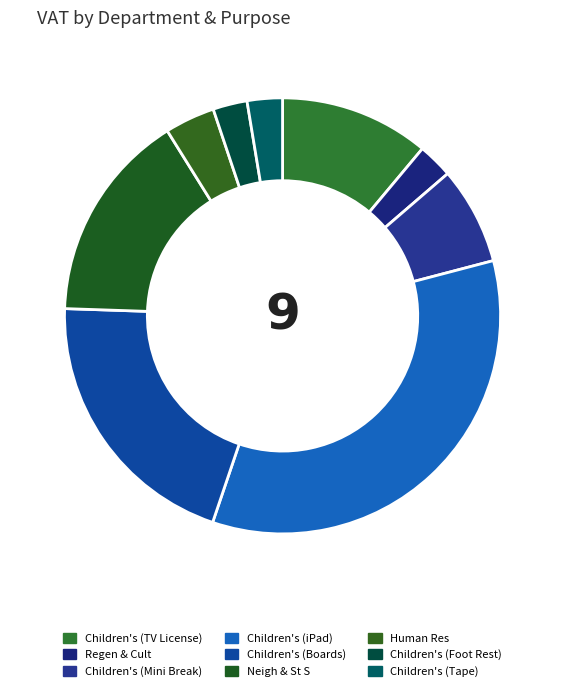

True or false: Children's (Mini Break) accounts for 2% of the total.

False